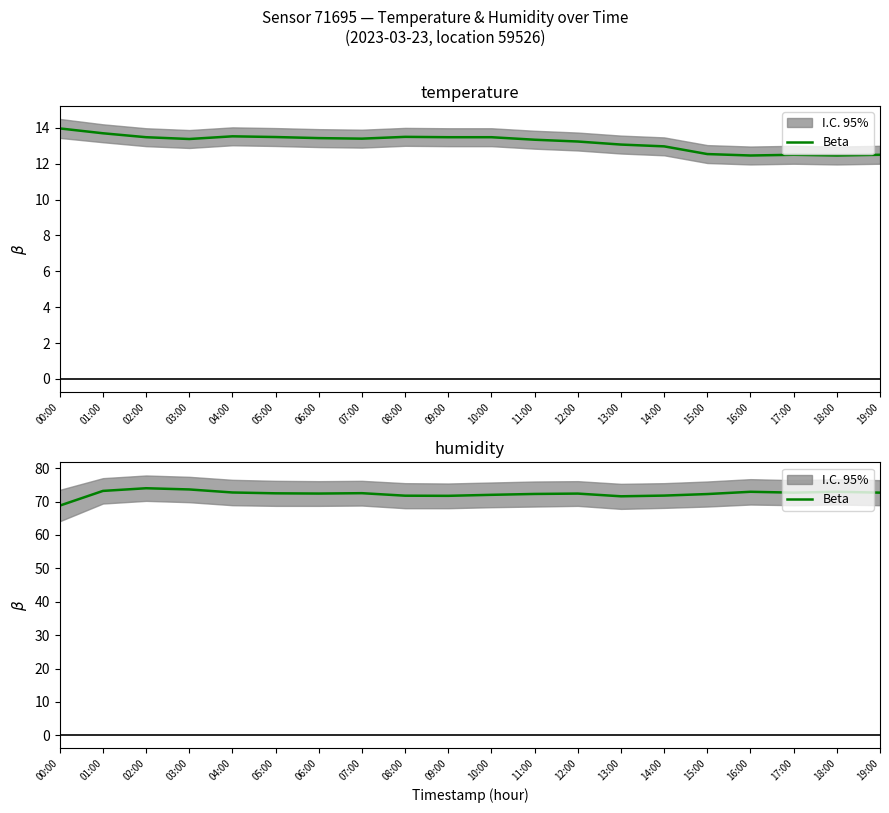

Rank the categories by value from highest to lowest.

02:00, 03:00, 01:00, 16:00, 18:00, 04:00, 17:00, 19:00, 07:00, 05:00, 06:00, 12:00, 11:00, 15:00, 10:00, 14:00, 08:00, 09:00, 13:00, 00:00